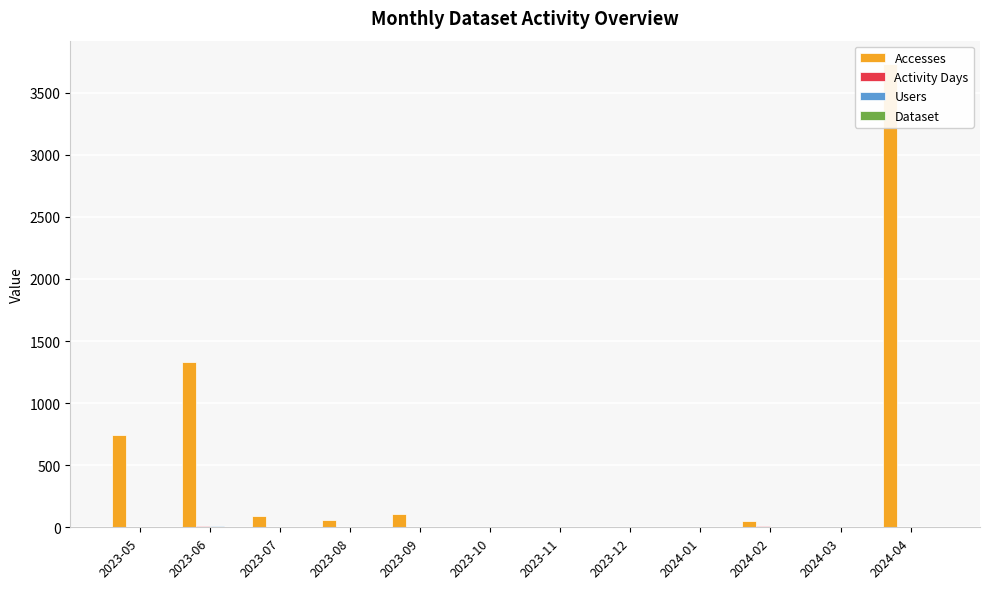

What position from the right is 2024-03?

2